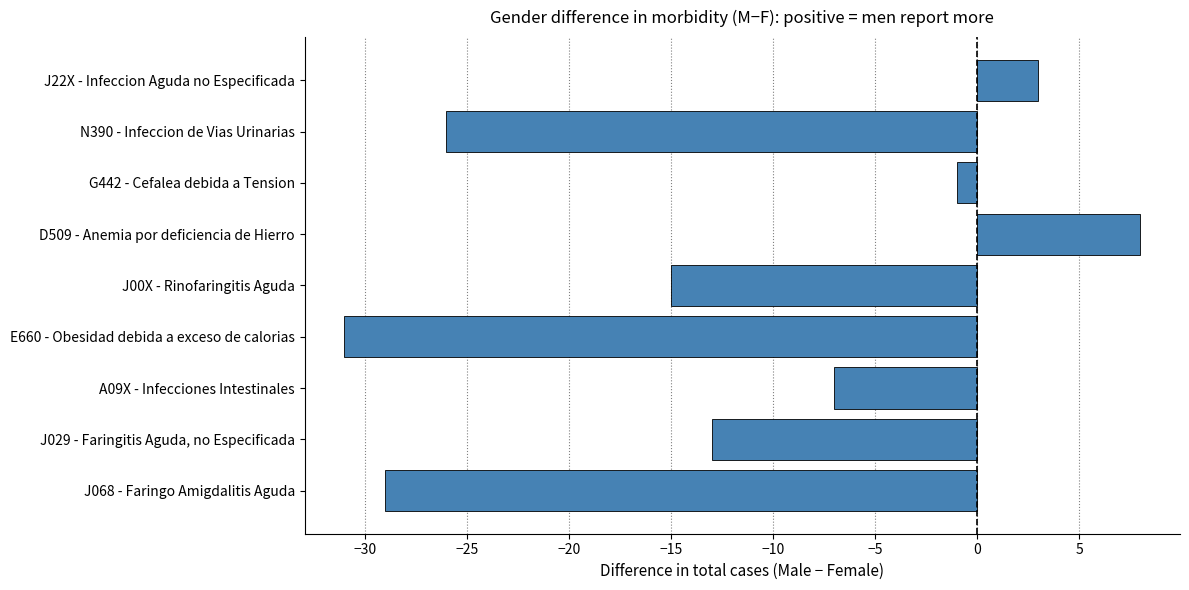

What is the difference between the maximum and minimum values?

39